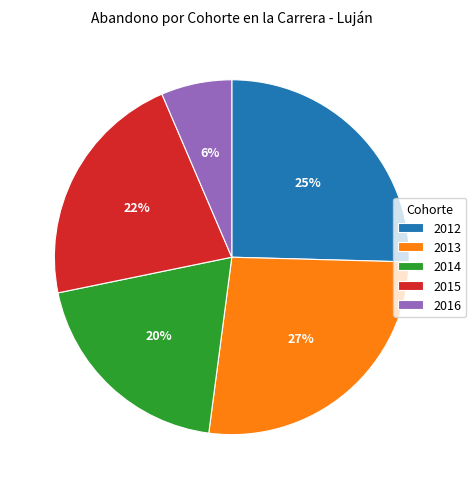

Count the number of slices in the pie.

5